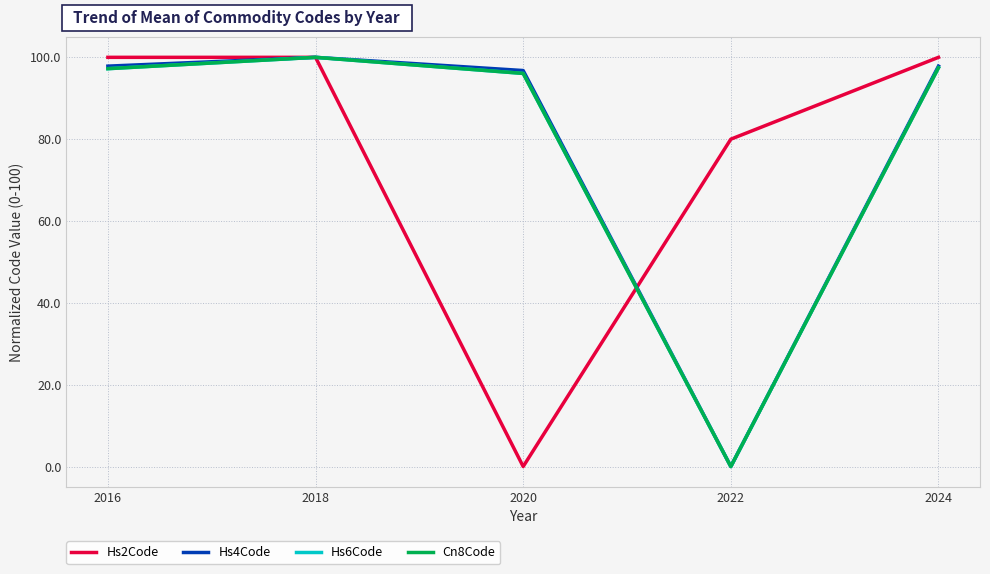

Where is the first local minimum for Hs2Code?

2020